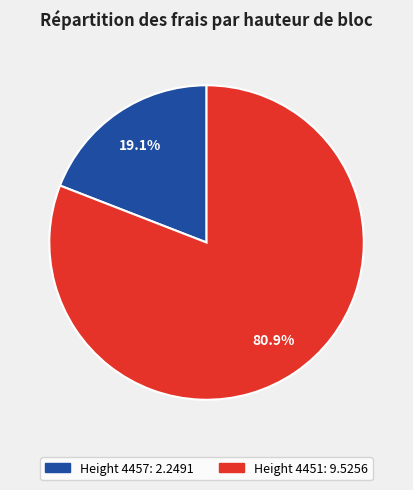

To the nearest percent, what portion does Height 4451 represent?

81%